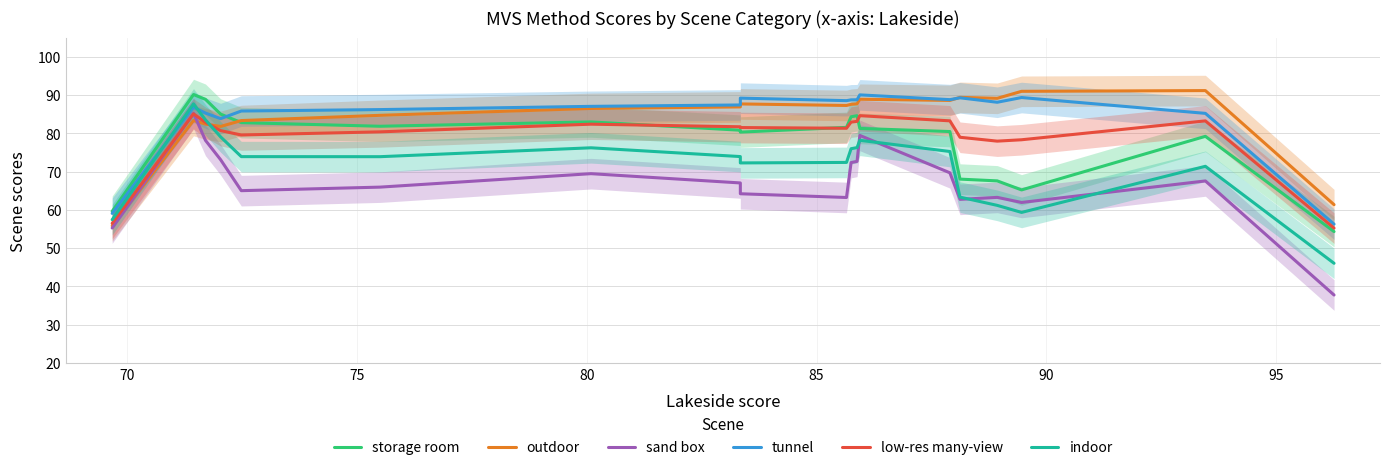

What is the value of the sand box point at the 13th from the left?

79.5